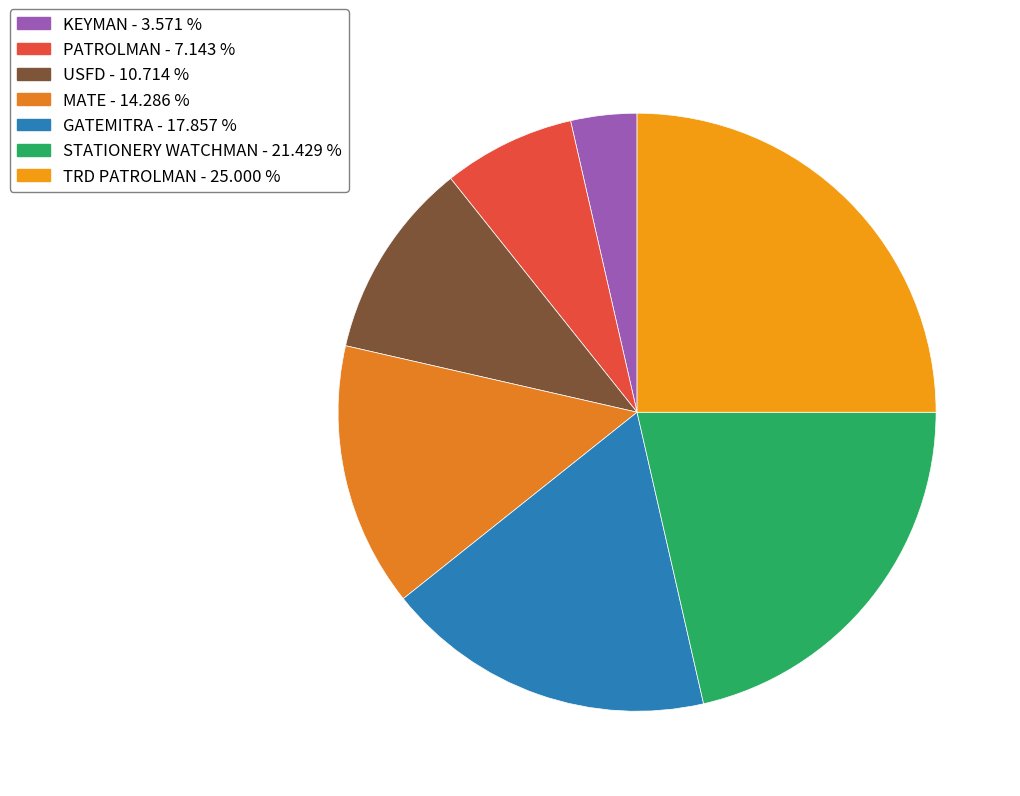

Is STATIONERY WATCHMAN the majority of the pie?

No